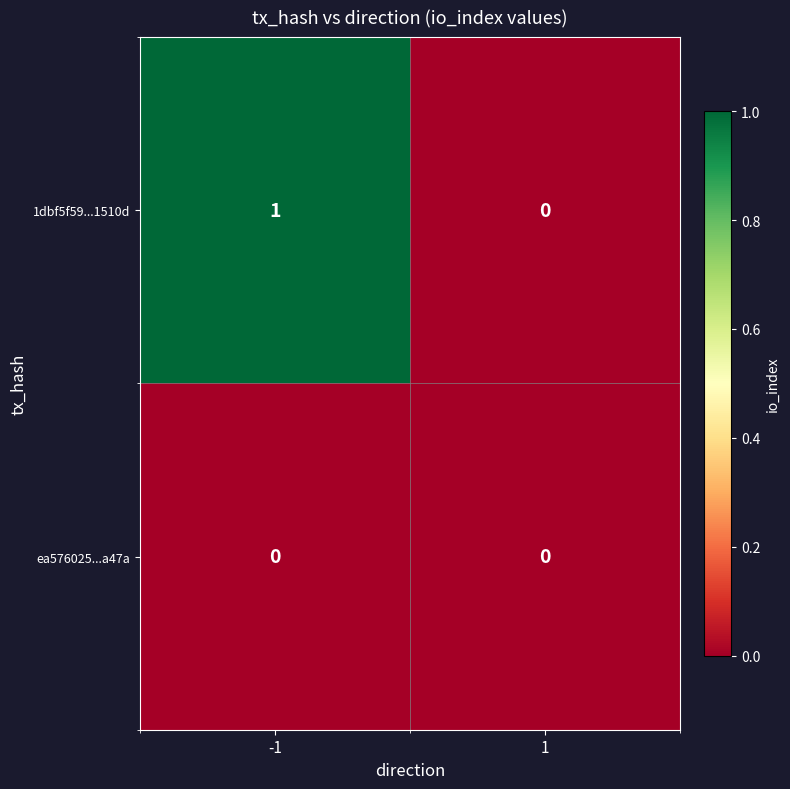

Which series has the largest total across all categories?

1dbf5f59...1510d